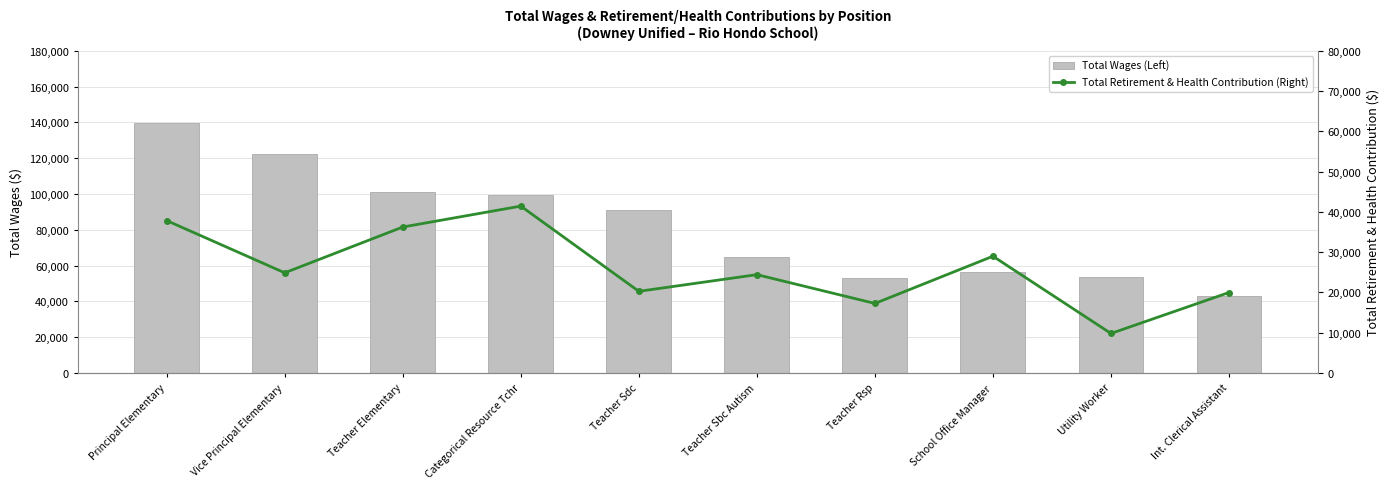

What is the spread (max minus min) of values at Teacher Sbc Autism?

40171